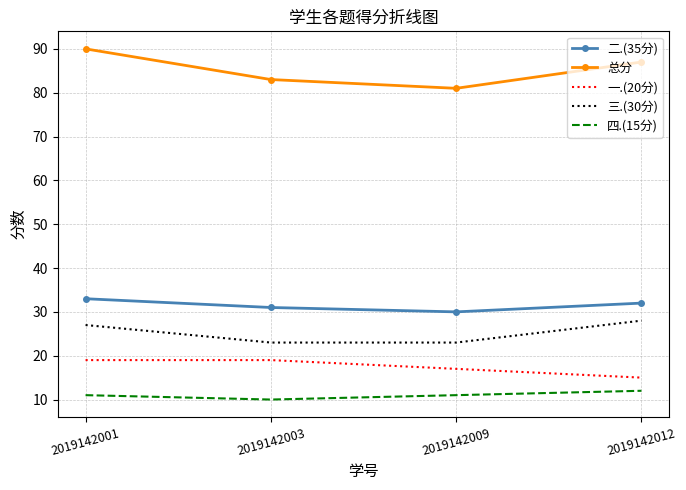

Is it true that 一.(20分) equals 17 at 2019142009?

True